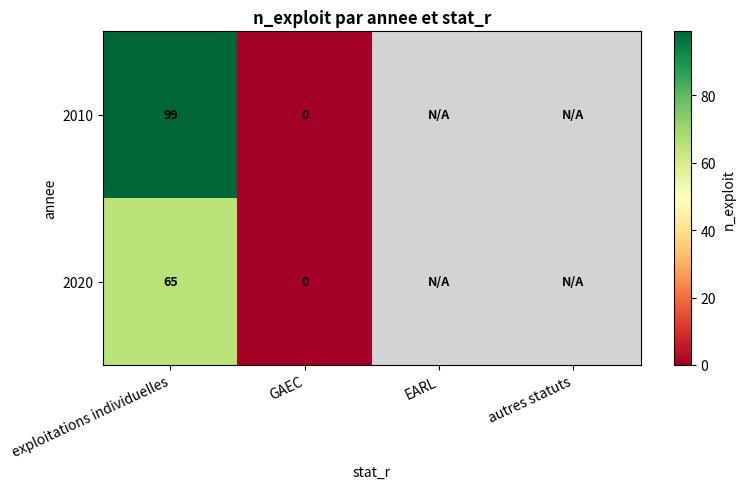

The value of 2020 at exploitations individuelles is 87. True or false?

False